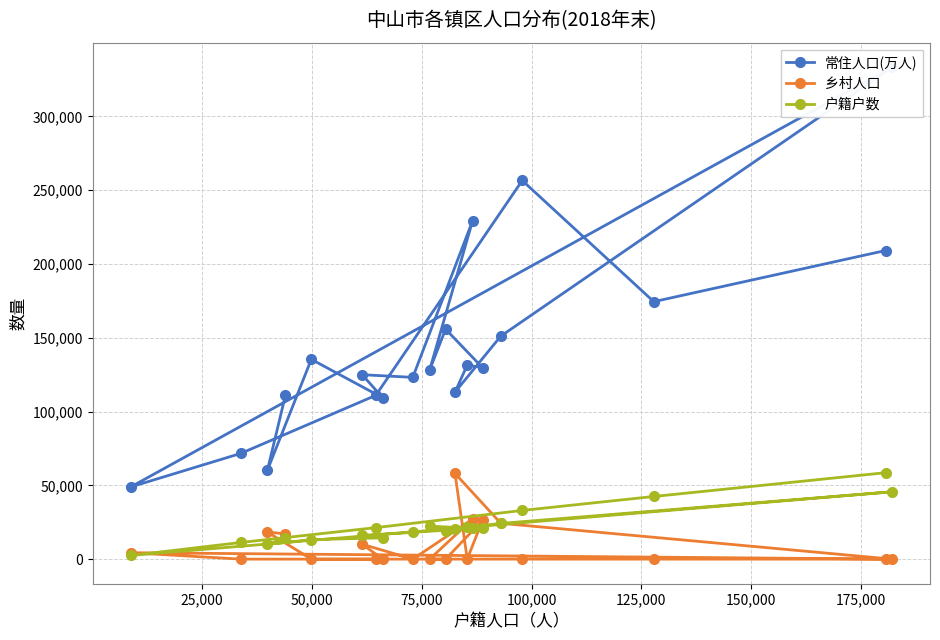

What are all the series names shown in the legend?

常住人口(万人), 乡村人口, 户籍户数